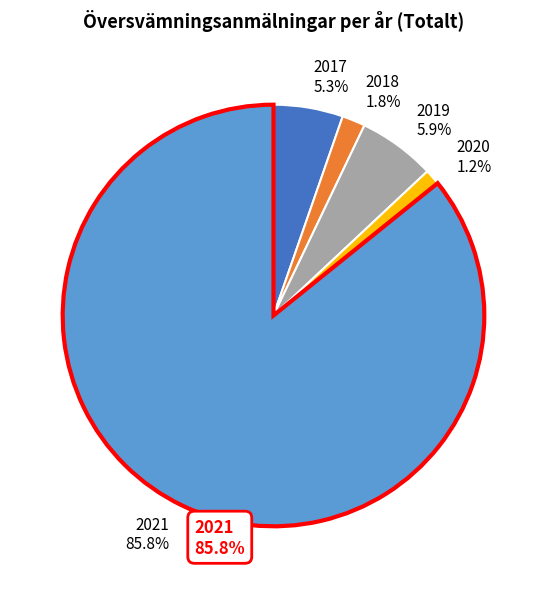

Which slice is the largest?

2021